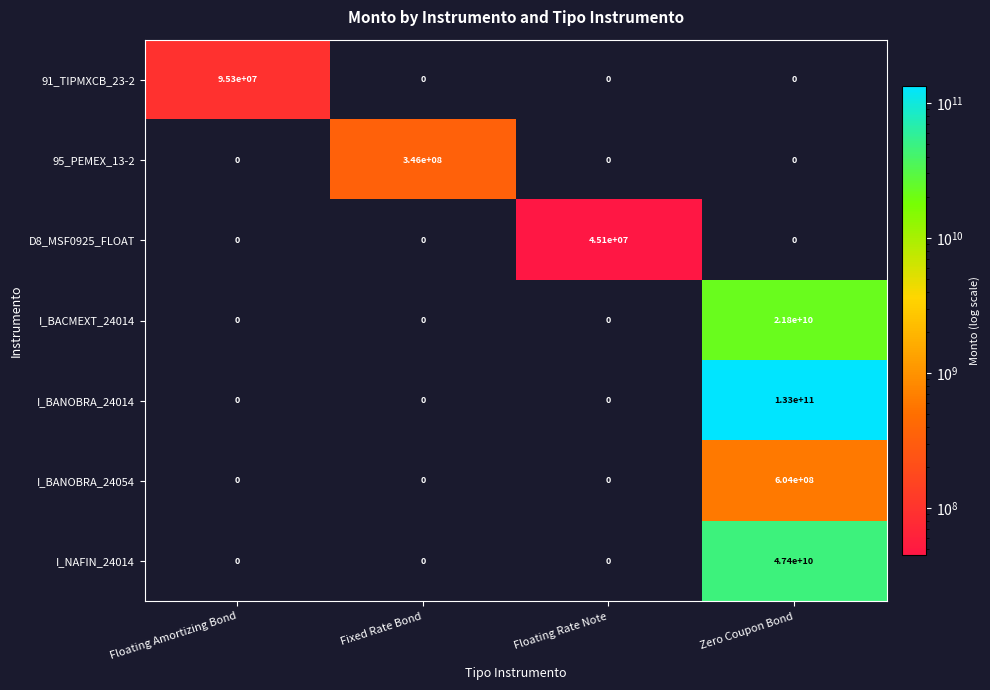

Between Floating Amortizing Bond and Zero Coupon Bond, which series saw the biggest shift?

I_BANOBRA_24014